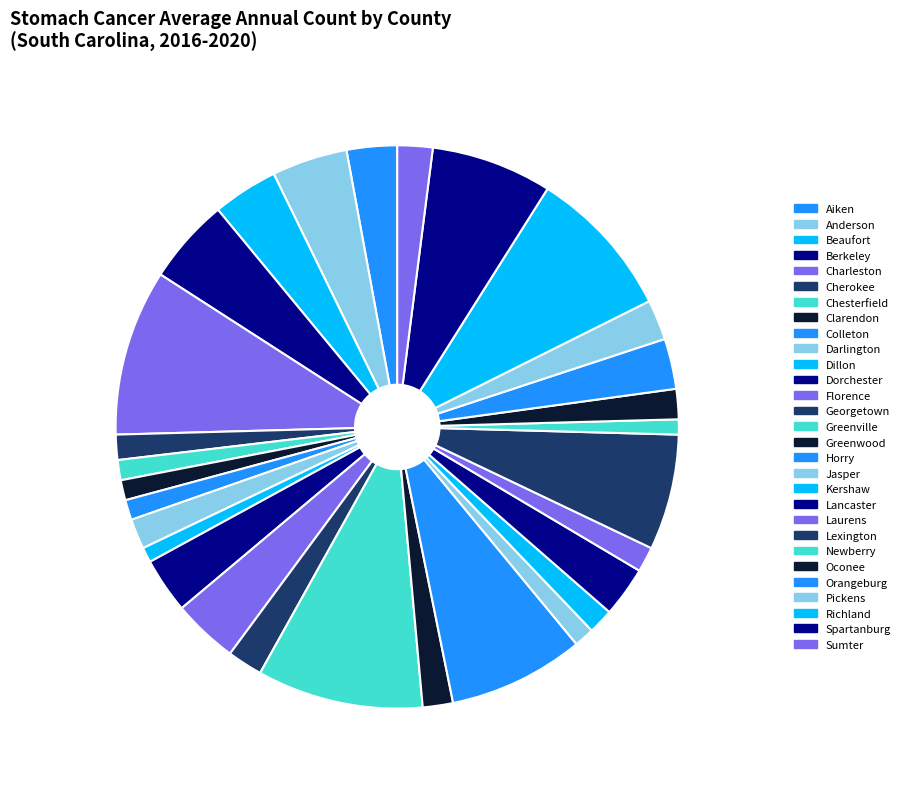

How many segments does this pie chart have?

29